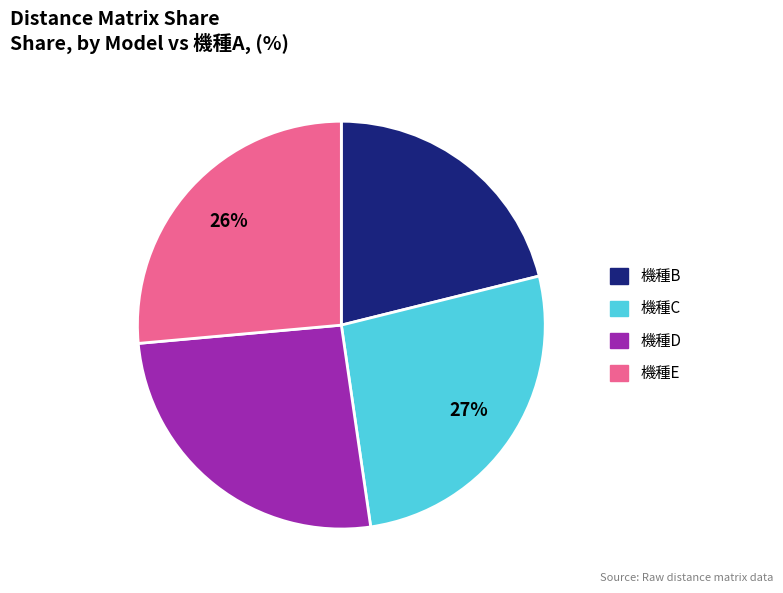

True or false: 機種D accounts for 26% of the total.

True